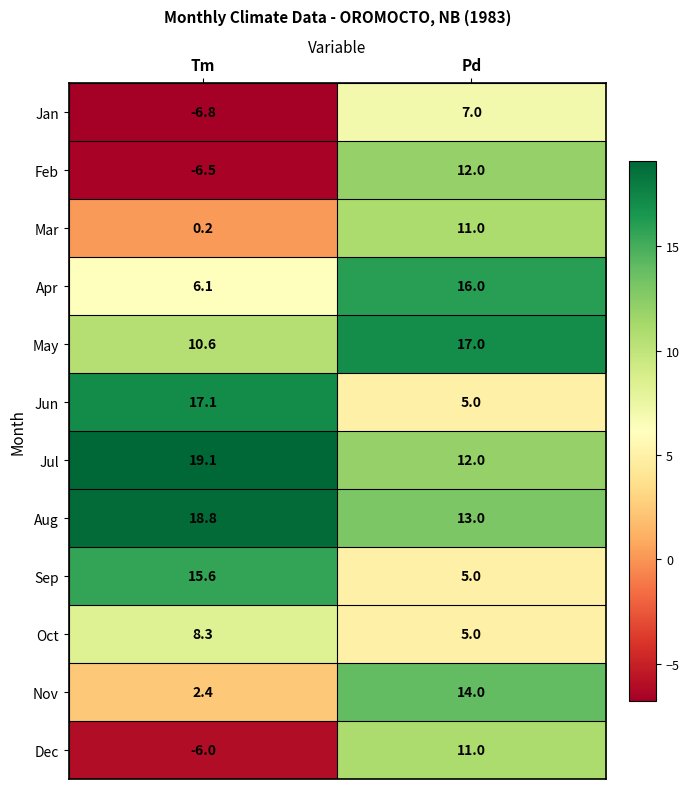

Rank the series at Tm from highest to lowest value.

Jul, Aug, Jun, Sep, May, Oct, Apr, Nov, Mar, Dec, Feb, Jan